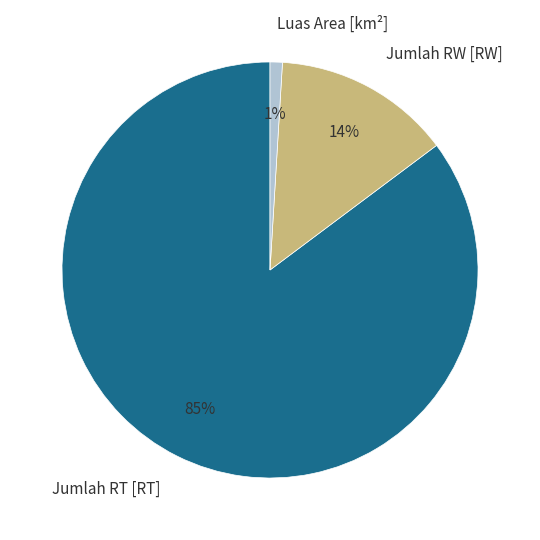

Which has a higher value, Luas Area [km²] or Jumlah RT [RT]?

Jumlah RT [RT]